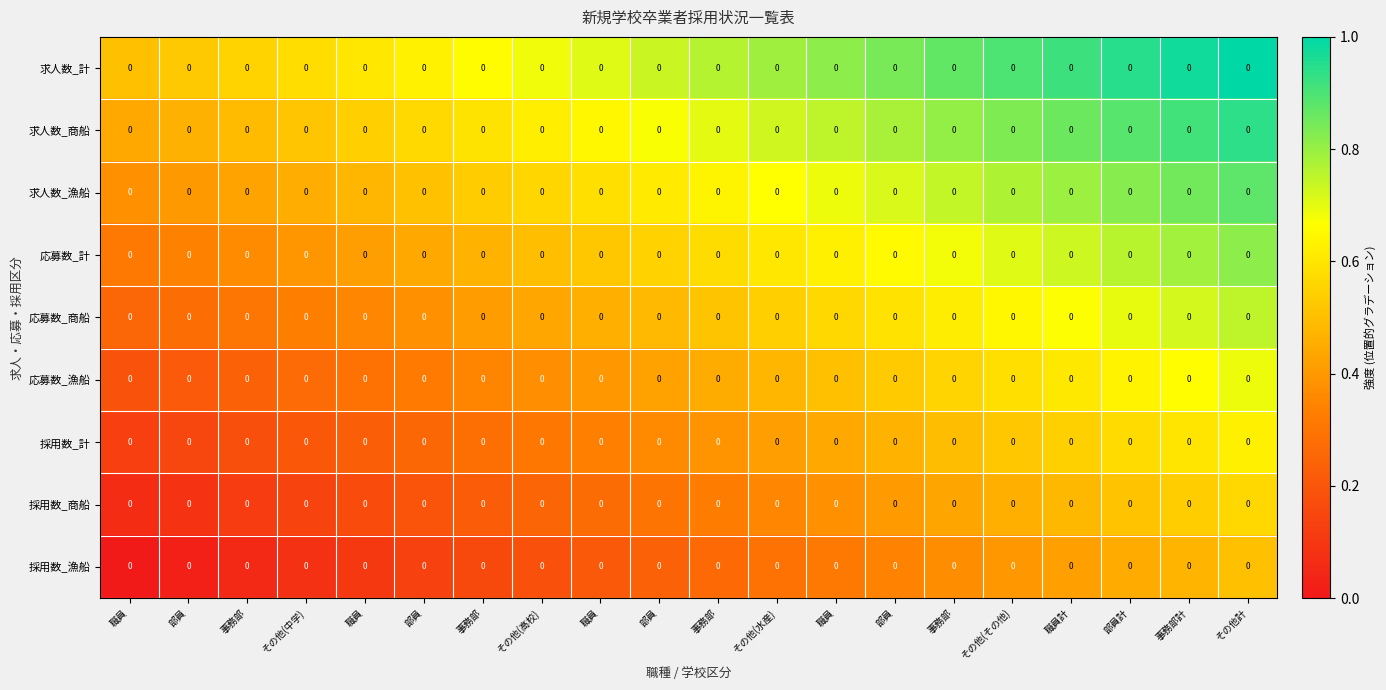

At which category is the sum across all series the highest?

その他計